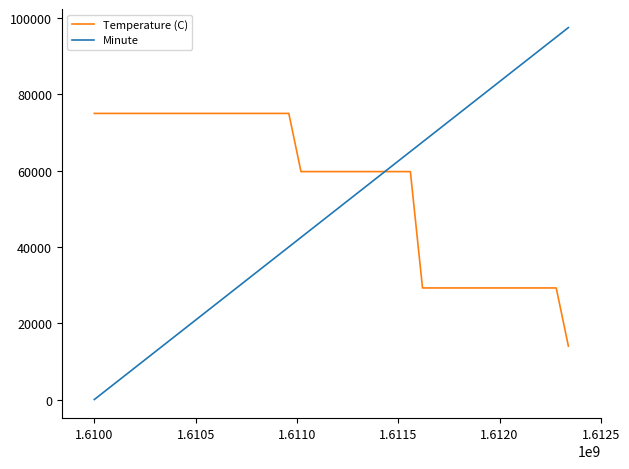

Rank the series by their average value, from highest to lowest.

Temperature (C), Minute